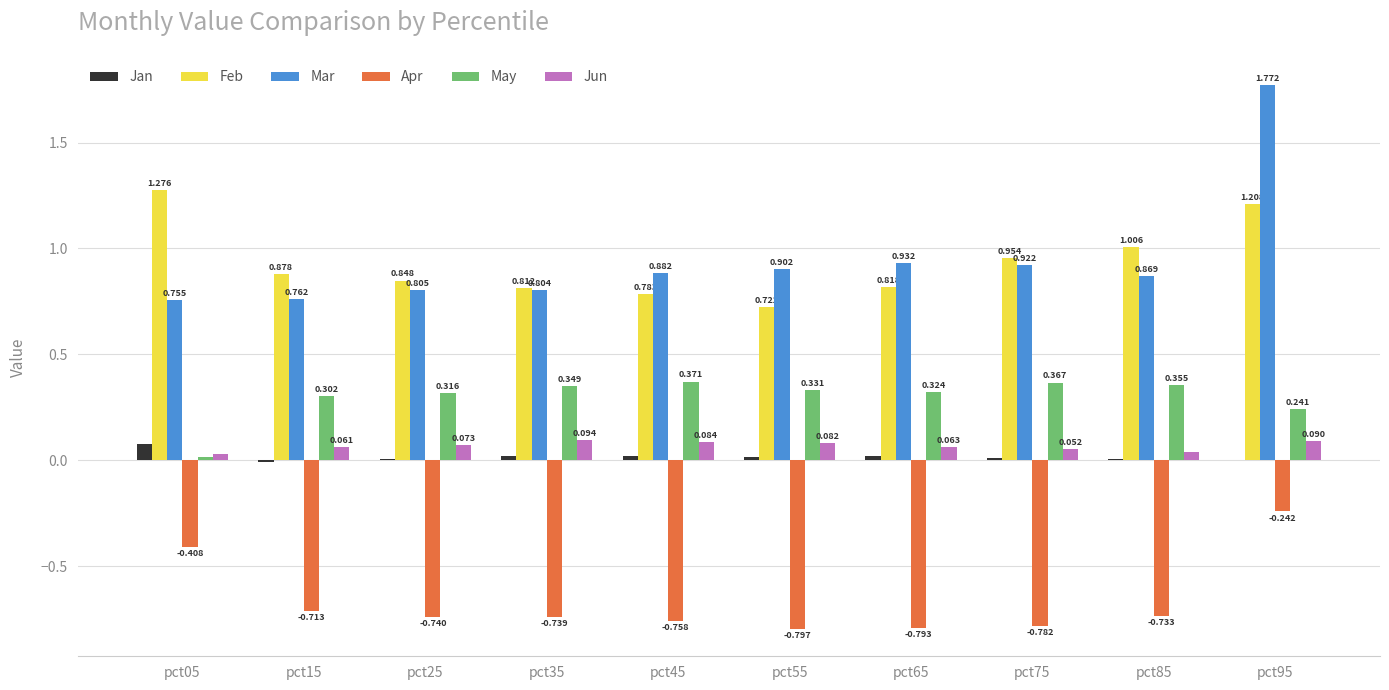

At which label does Jan first exceed 0?

pct05